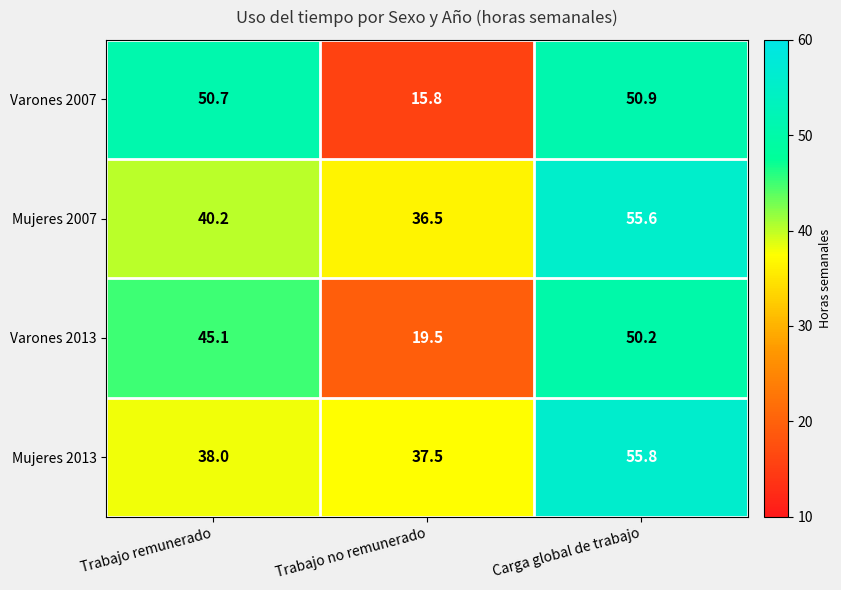

At how many categories does at least one series exceed 45?

2